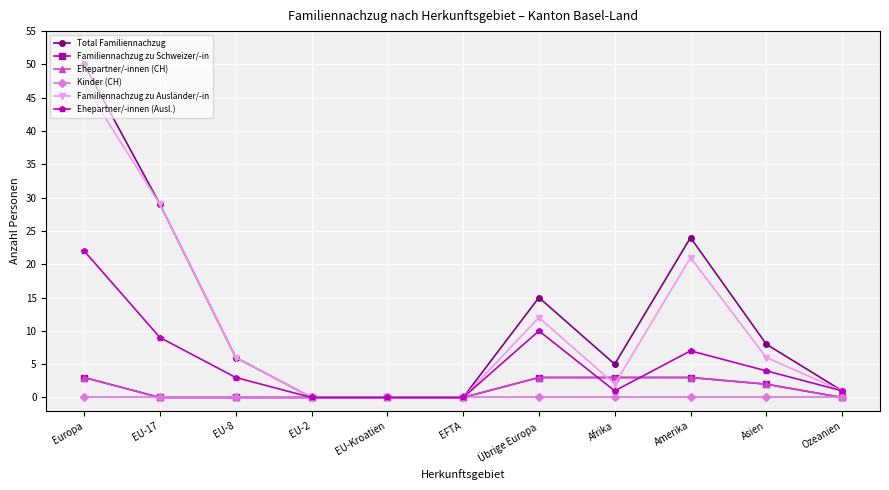

At how many categories does at least one series exceed 26?

2